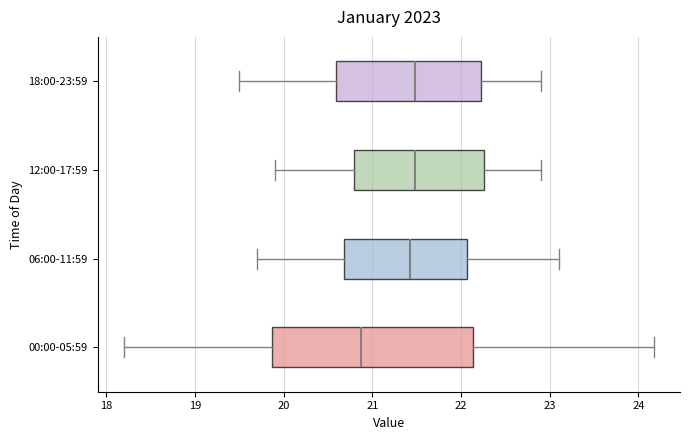

Which box is the widest, from its left edge to its right edge?

00:00-05:59